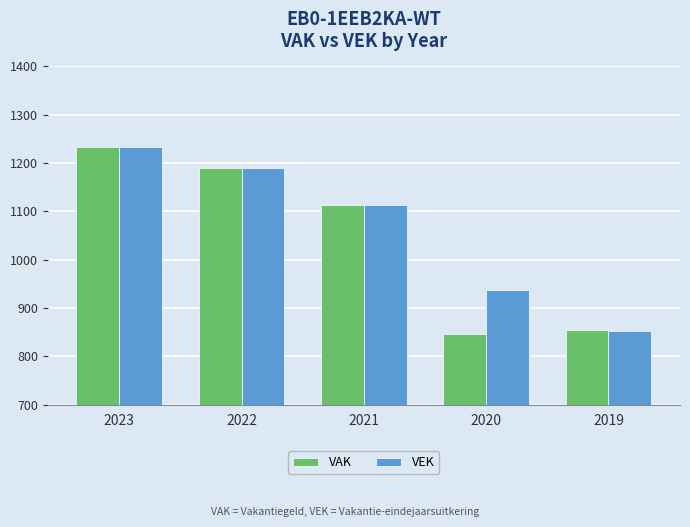

Rank the categories by VEK value from lowest to highest.

2019, 2020, 2021, 2022, 2023